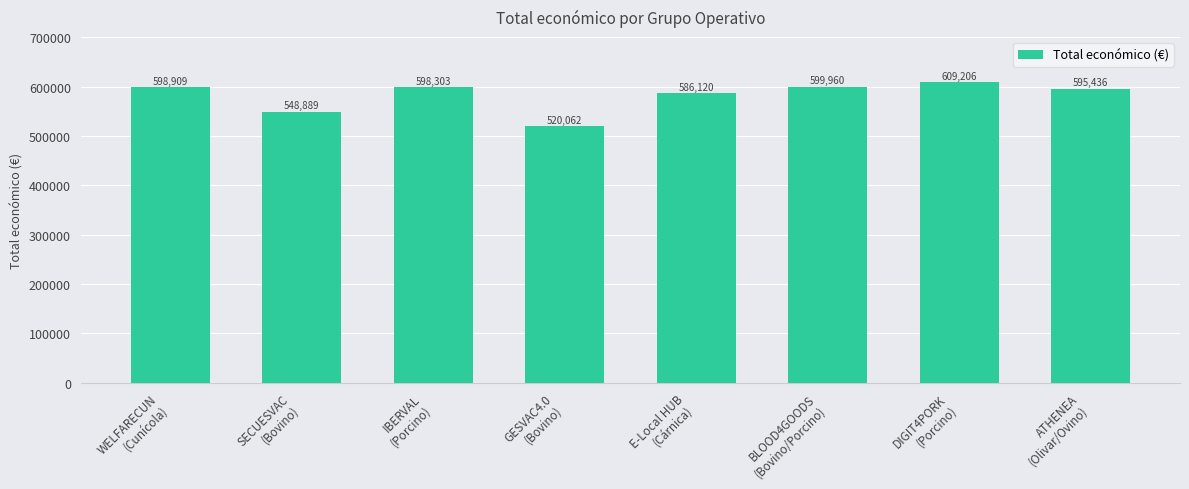

Are the bars grouped side by side (vs. stacked)?

No